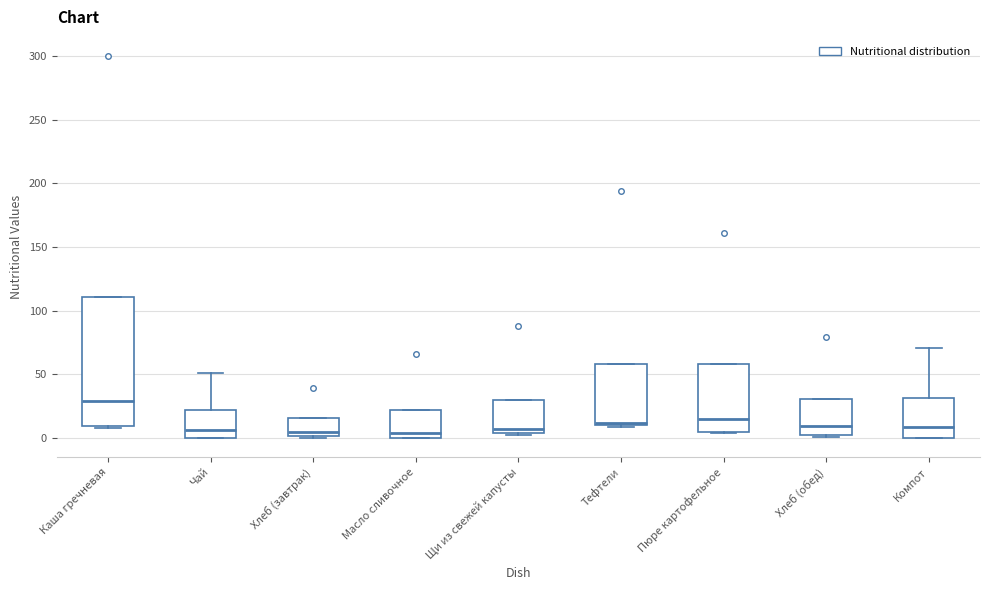

Which box is the tallest, from its lower edge to its upper edge?

Каша гречневая